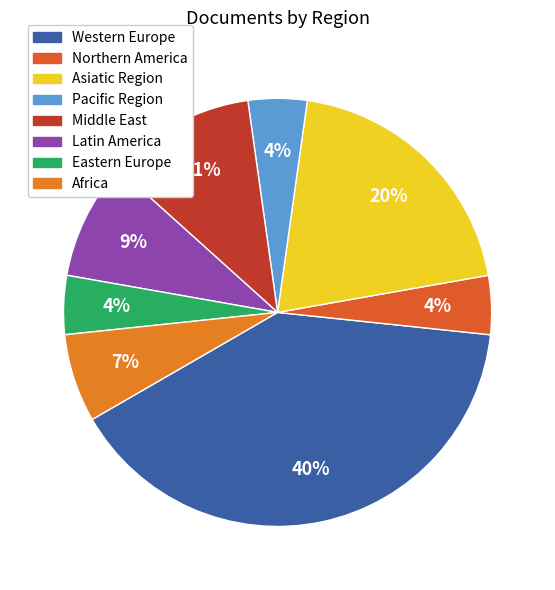

How many segments does this pie chart have?

8